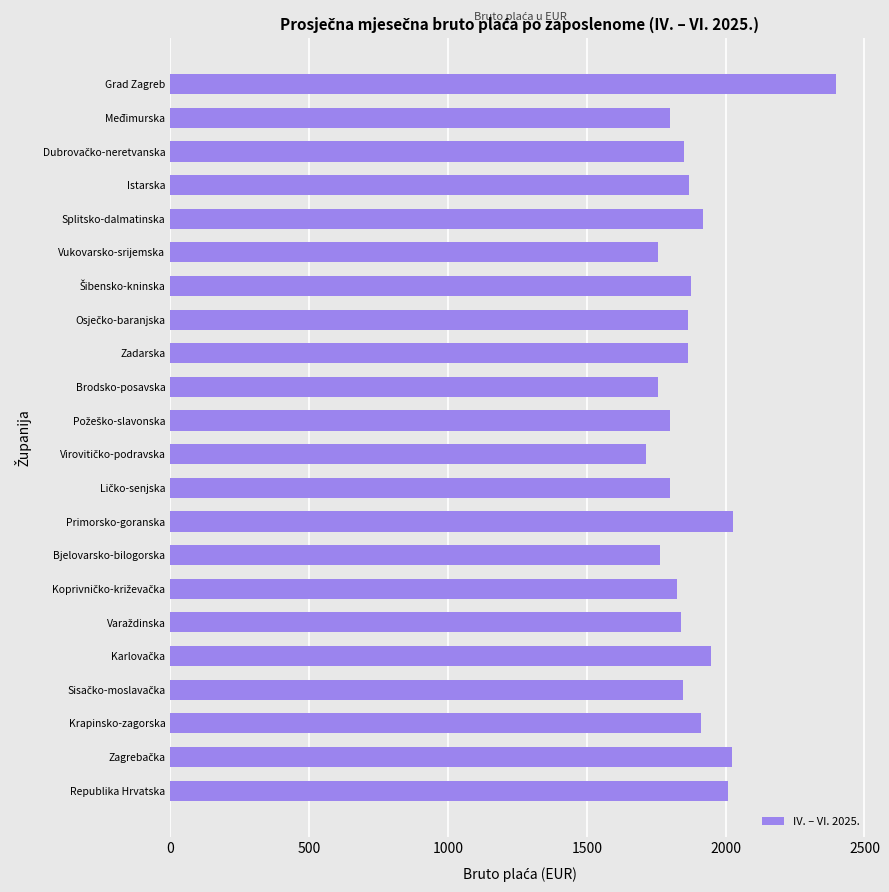

How many categories are shown in the chart?

22